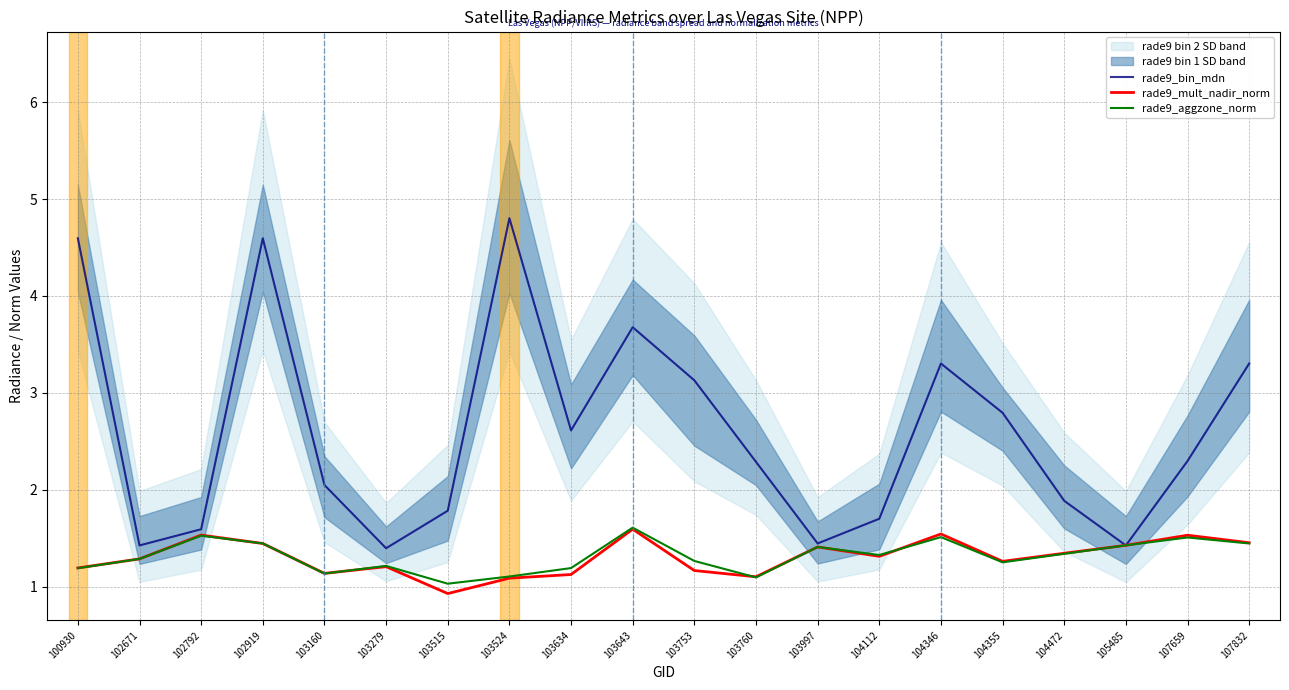

Does the chart display data point markers on the line(s)?

No